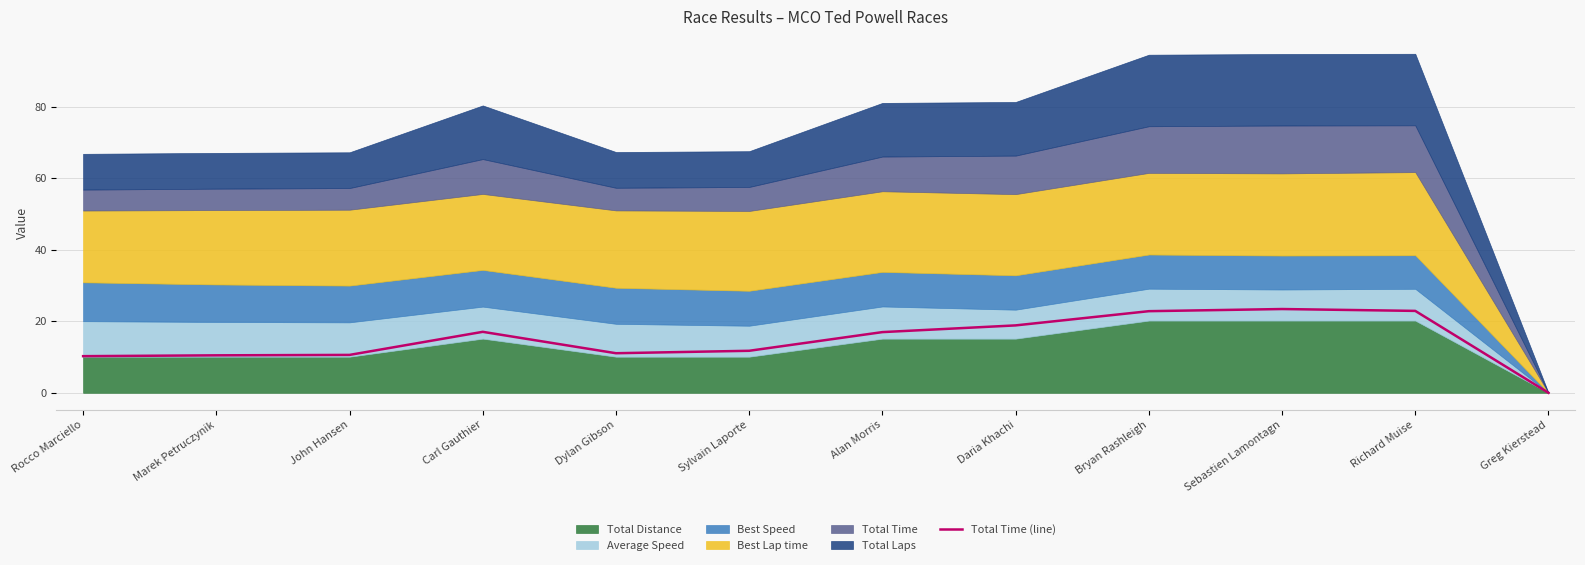

How many points are higher than both their immediate neighbors (excluding endpoints)?

2